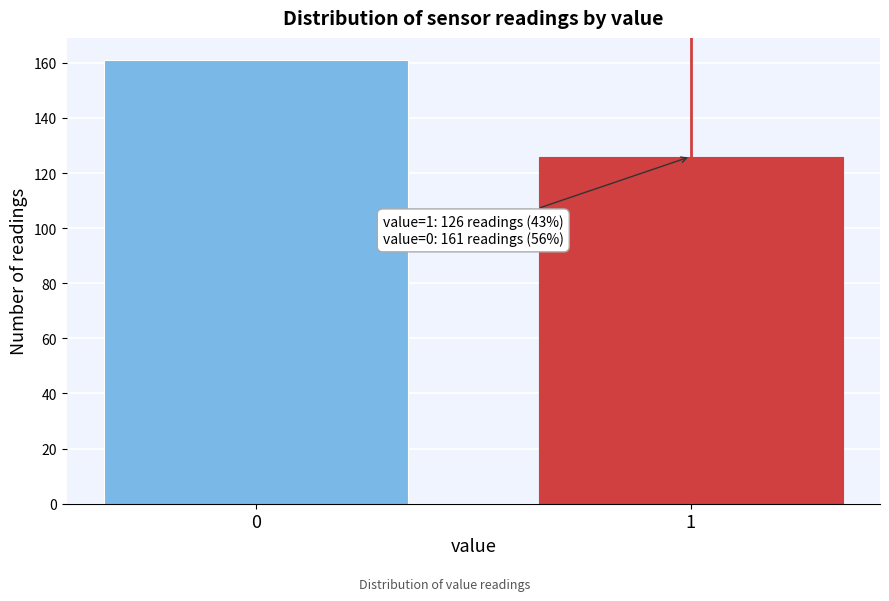

Reading right to left, list all the values displayed in this chart.

126	161